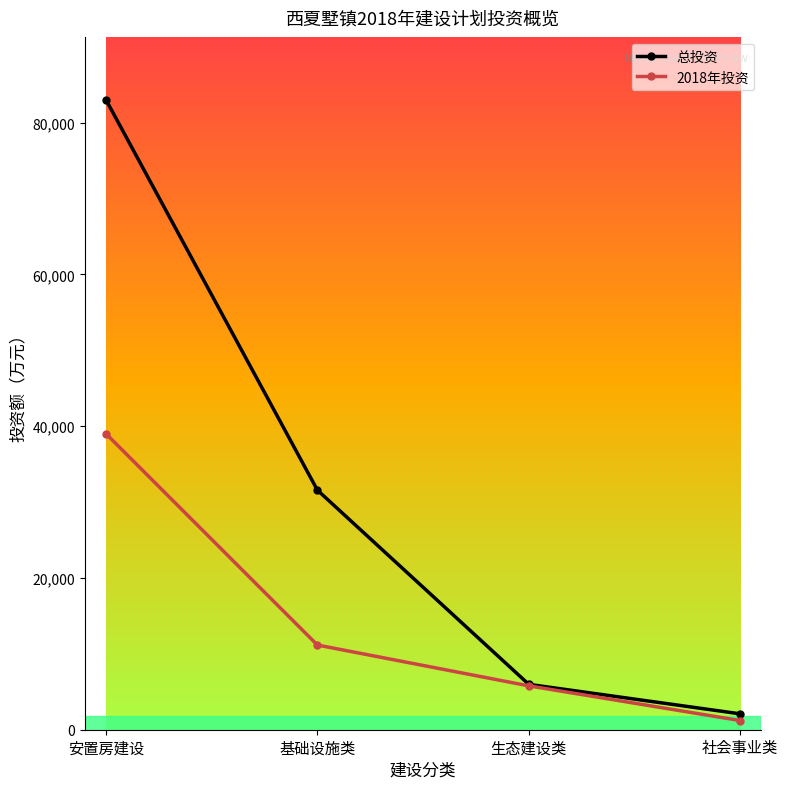

What is the difference between the 2018年投资 values at 社会事业类 and 基础设施类?

9951